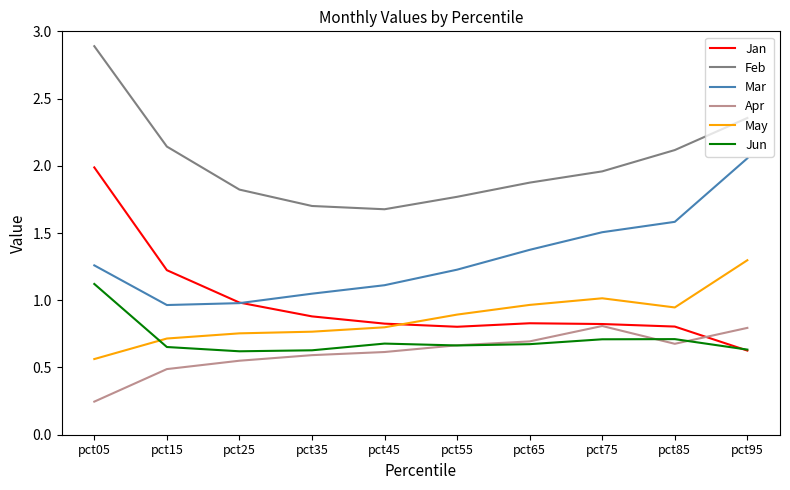

Is this an area chart (filled region under the line)?

No